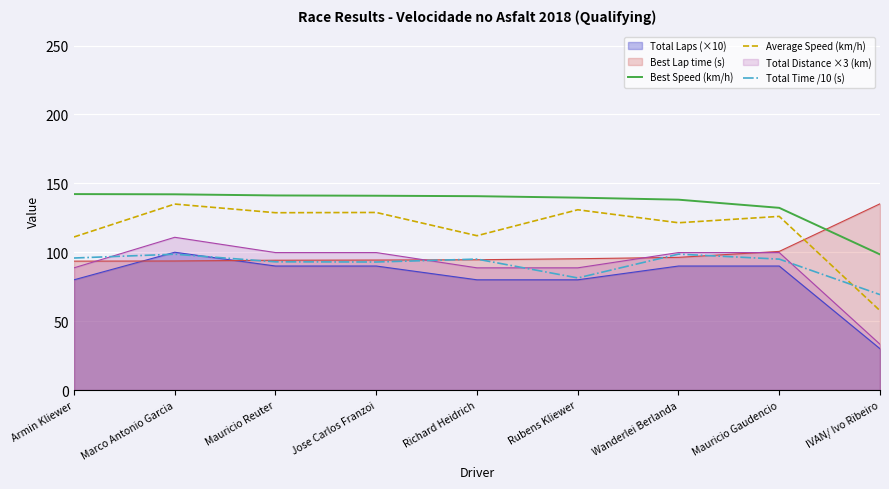

Which series has the largest total across all categories?

Best Speed (km/h)